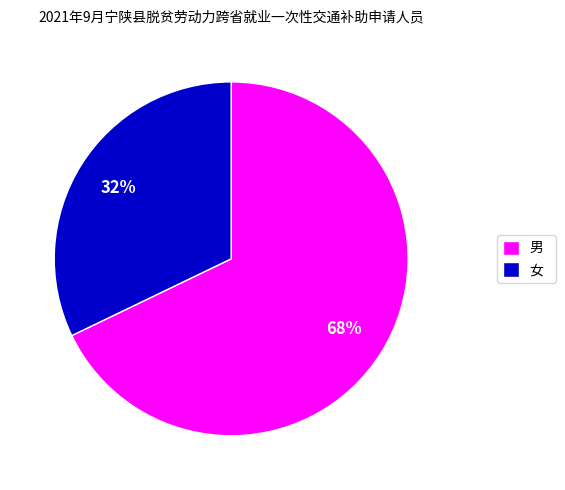

Which has a higher value, 女 or 男?

男